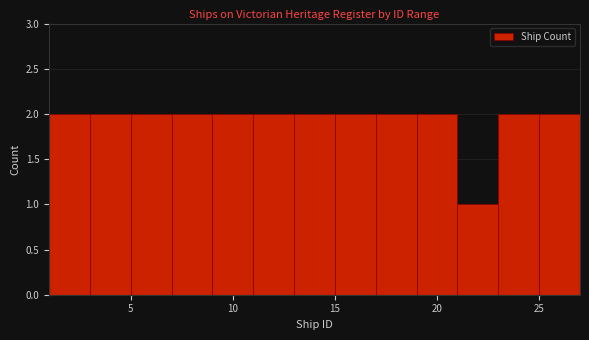

Reading left to right, list every bar in this chart as the range it spans on the x-axis followed by its height. The values are not printed on the chart, so give them approximately, as read against the axis.

1 to 3: 2
3 to 5: 2
5 to 7: 2
7 to 9: 2
9 to 11: 2
11 to 13: 2
13 to 15: 2
15 to 17: 2
17 to 19: 2
19 to 21: 2
21 to 23: 1
23 to 25: 2
25 to 27: 2